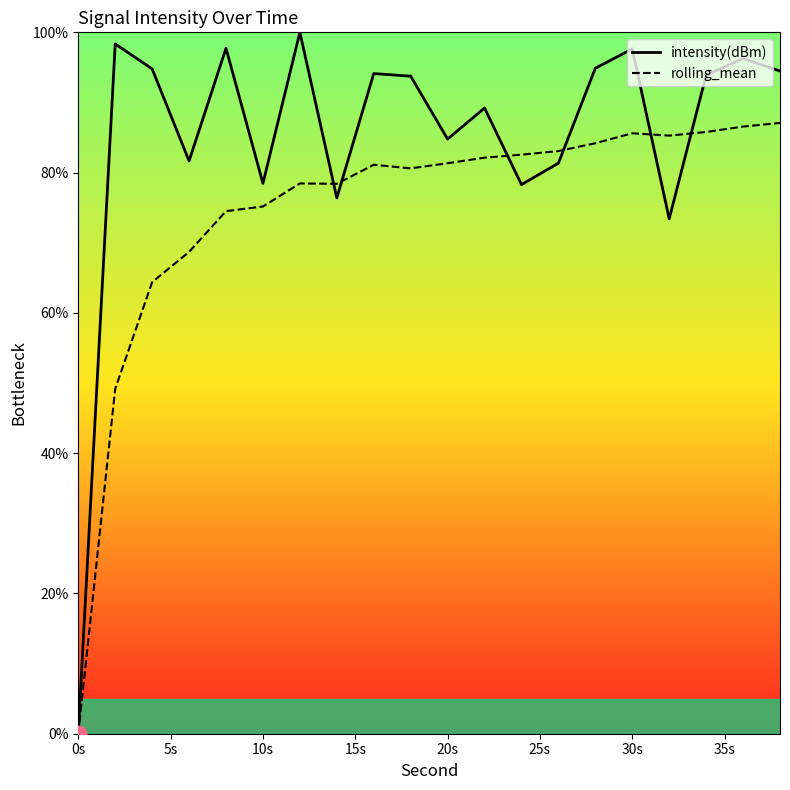

List the series in order of their overall mean, highest first.

intensity(dBm), rolling_mean